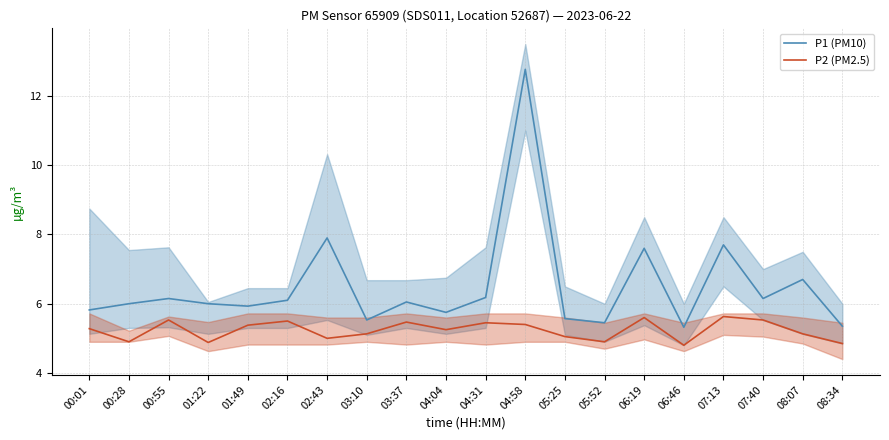

Where is the first local maximum for P2 (PM2.5)?

00:55